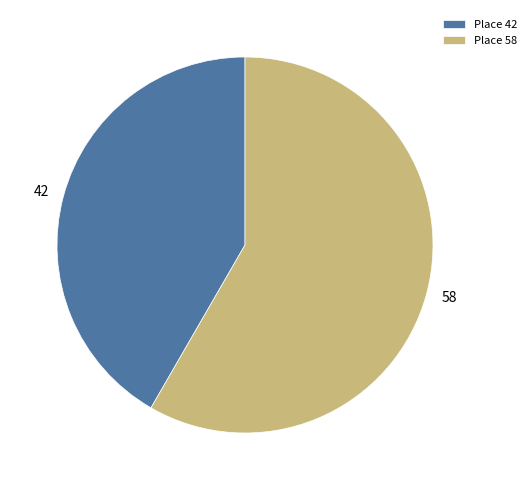

Is it true that Place 58 is 58% of the pie?

True